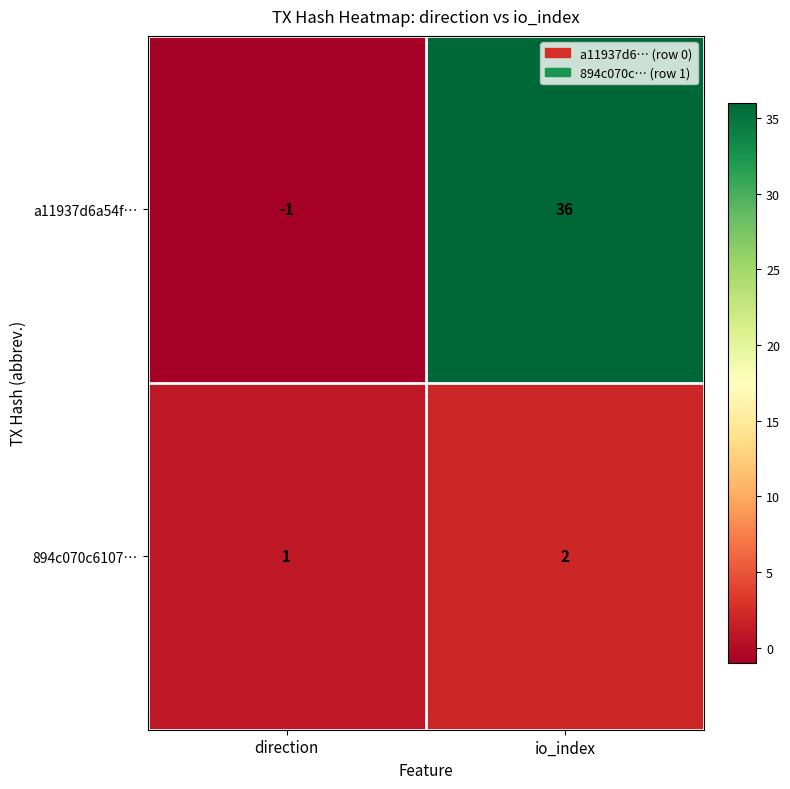

The value of 894c070c6107… at io_index is 3. True or false?

False